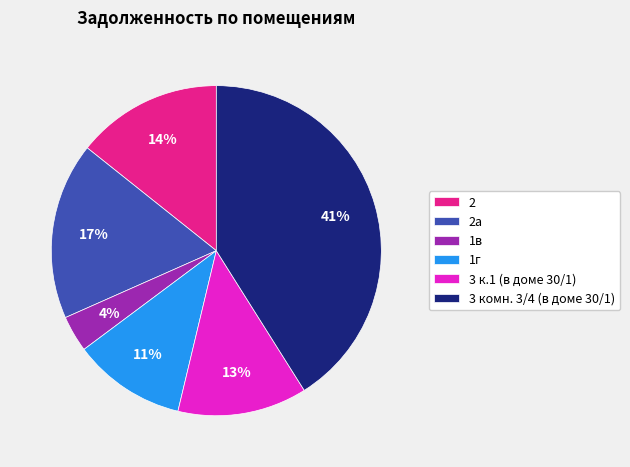

Count the number of slices in the pie.

6